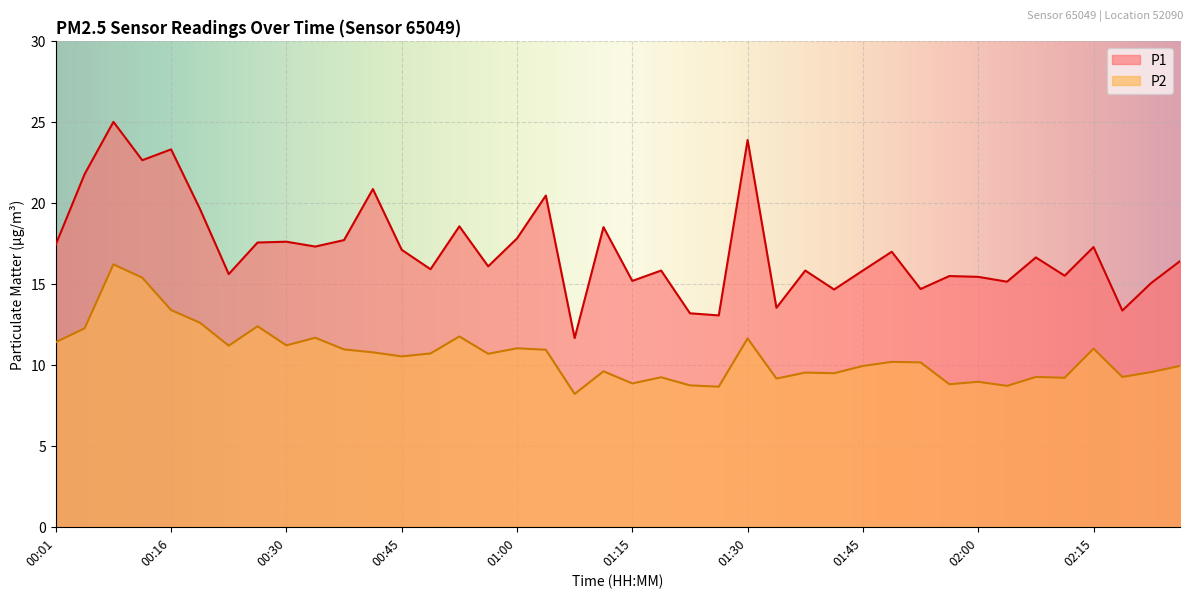

How many interior local peaks does the P2 series have?

13